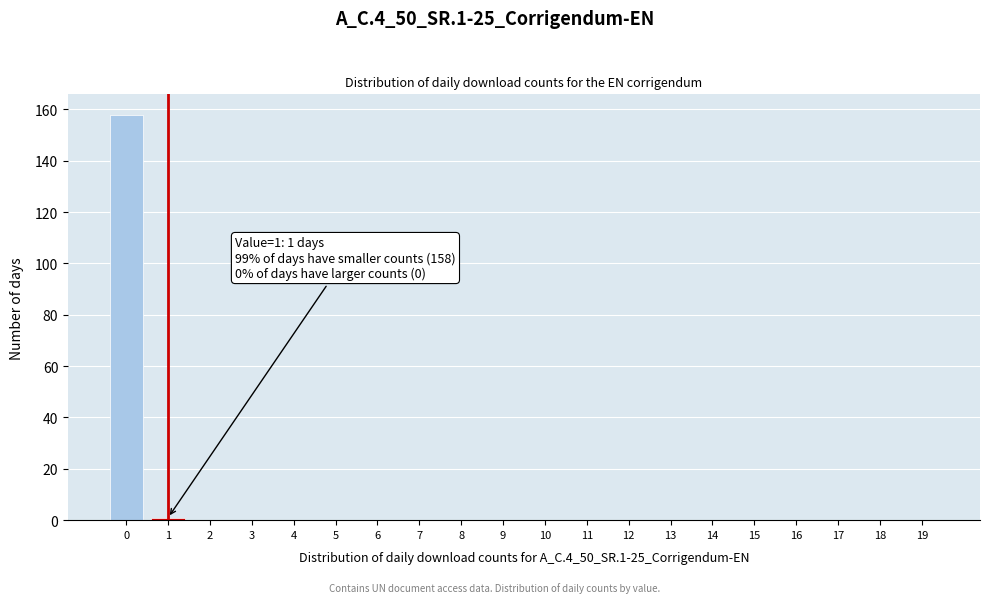

Reading right to left, what are all the values shown in this chart?

19=0	18=0	17=0	16=0	15=0	14=0	13=0	12=0	11=0	10=0	9=0	8=0	7=0	6=0	5=0	4=0	3=0	2=0	1=1	0=158